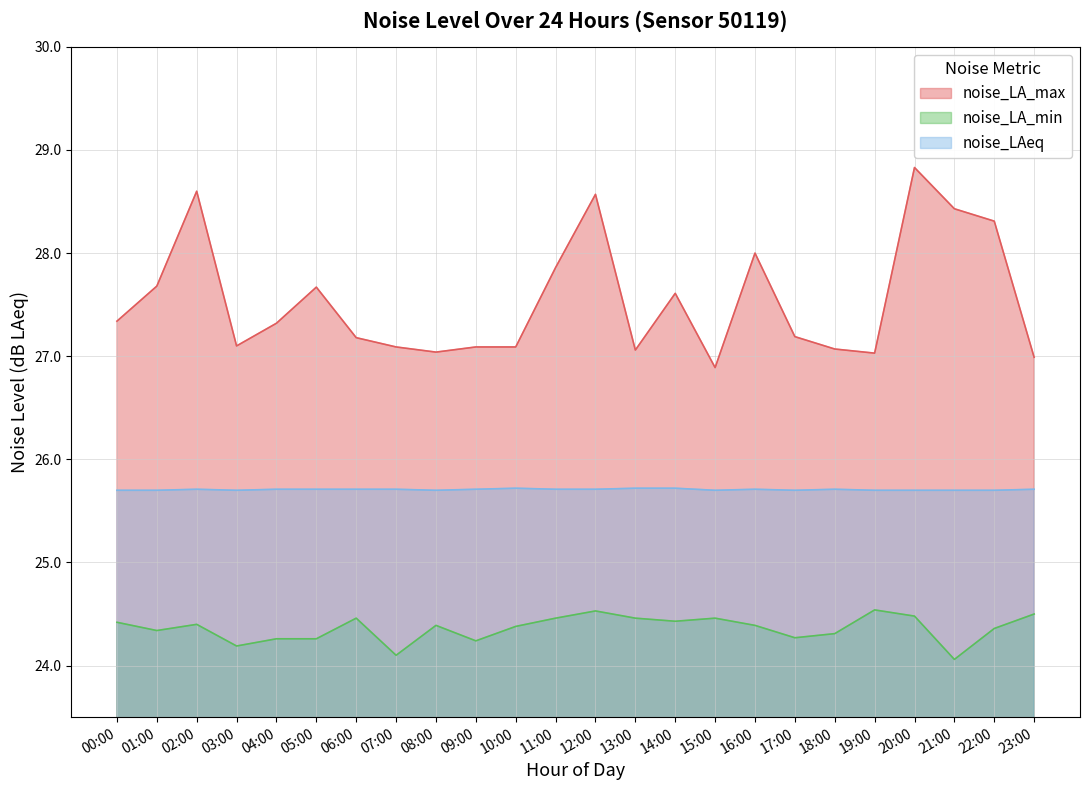

How many series are shown in this chart?

3